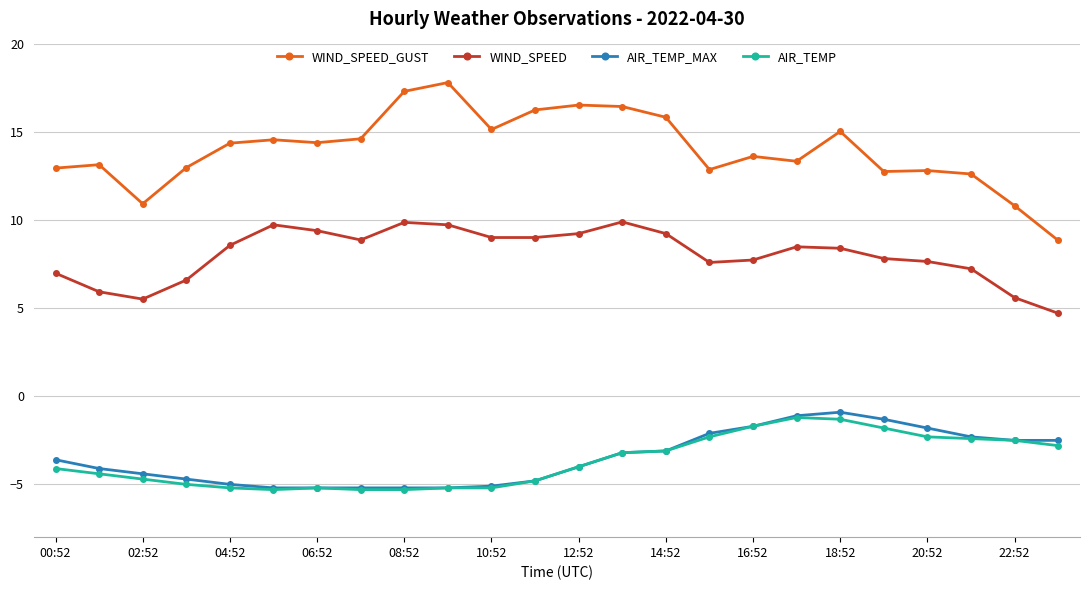

True or false: AIR_TEMP and WIND_SPEED intersect in this chart.

False